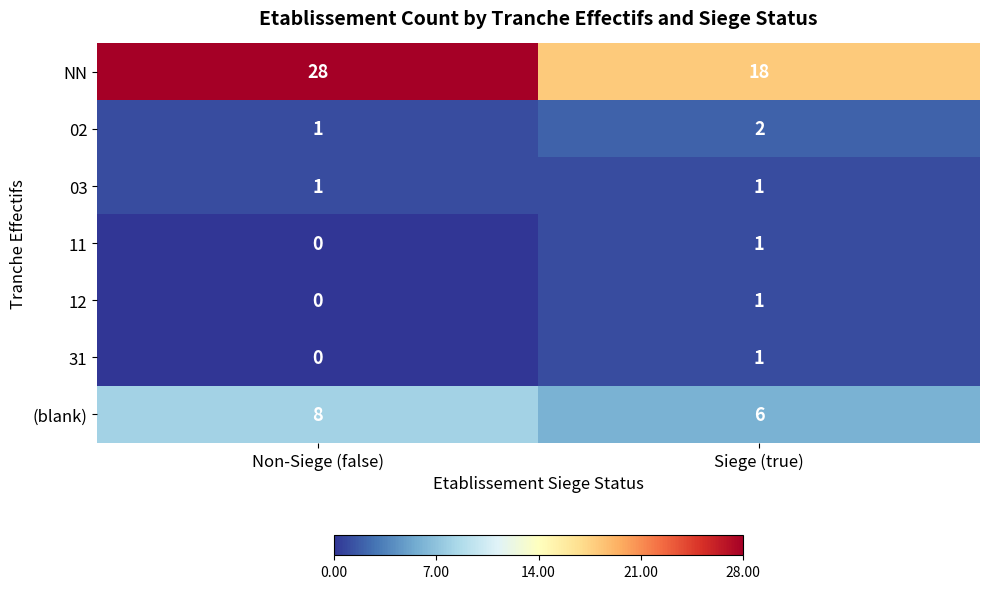

What is the maximum value for (blank)?

8